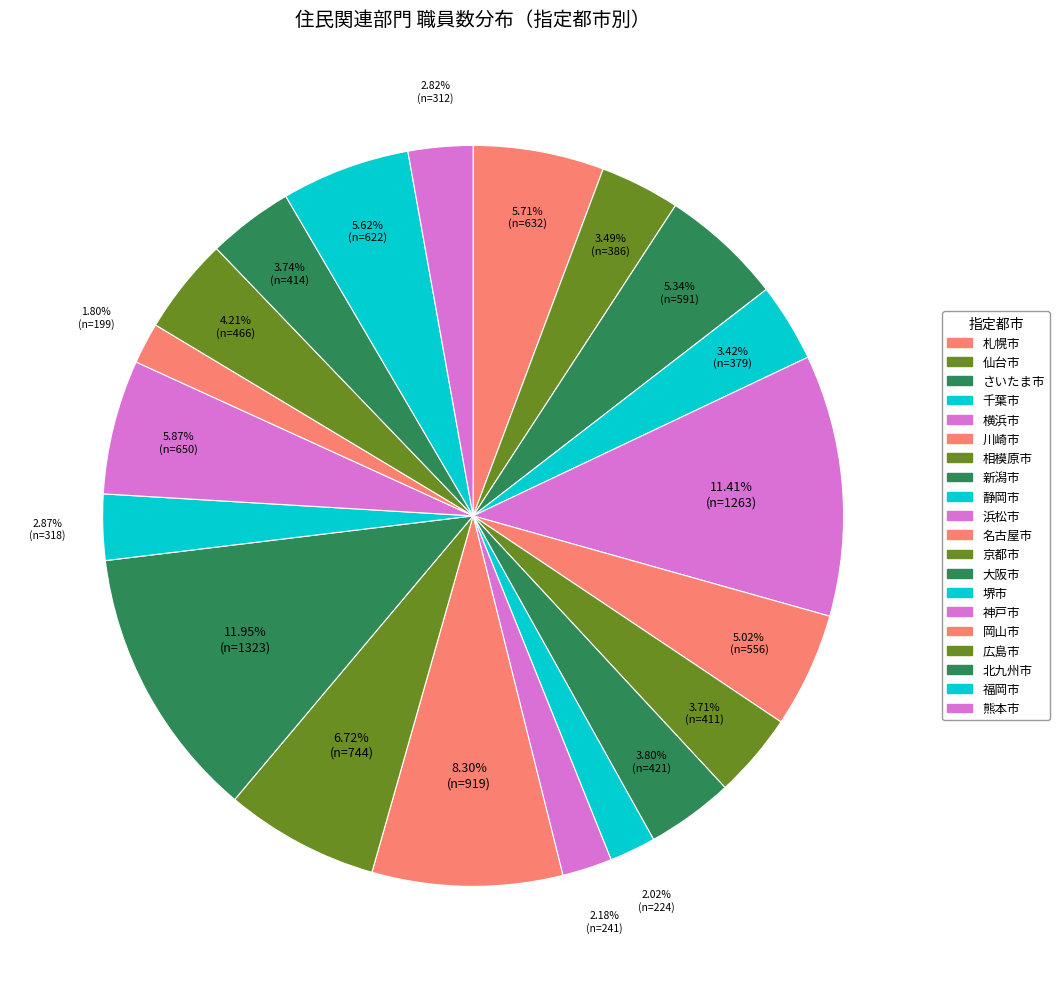

Combined, what portion of the pie is 横浜市 and さいたま市?

16.7%